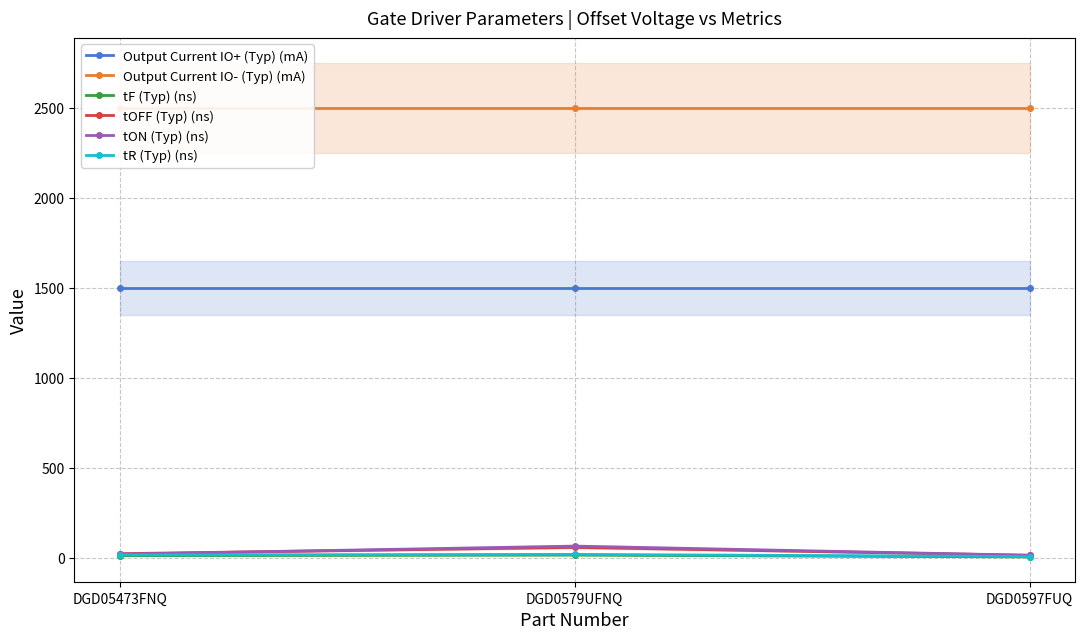

Rank the series by their maximum value, from lowest to highest.

tF (Typ) (ns), tR (Typ) (ns), tOFF (Typ) (ns), tON (Typ) (ns), Output Current IO+ (Typ) (mA), Output Current IO- (Typ) (mA)